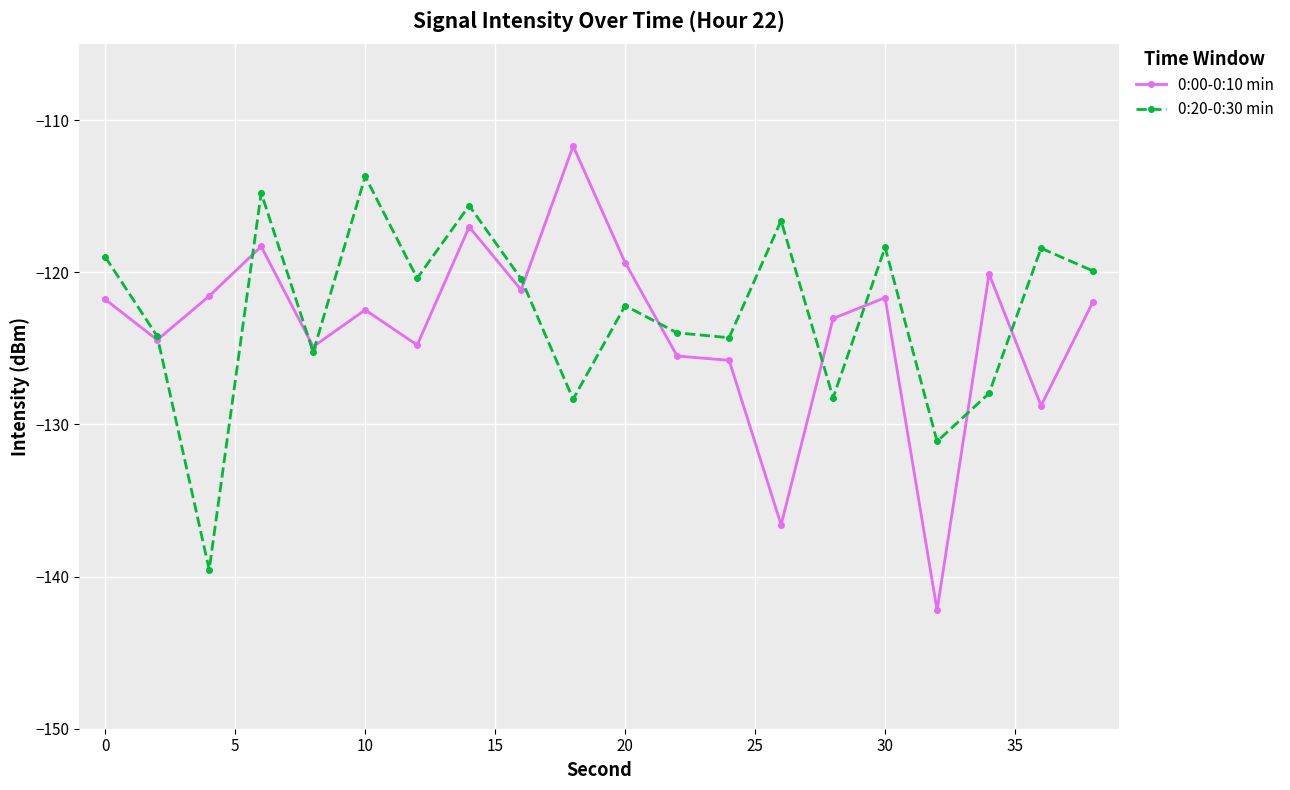

In 0:20-0:30 min, how many points are lower than both neighbors (excluding endpoints)?

7